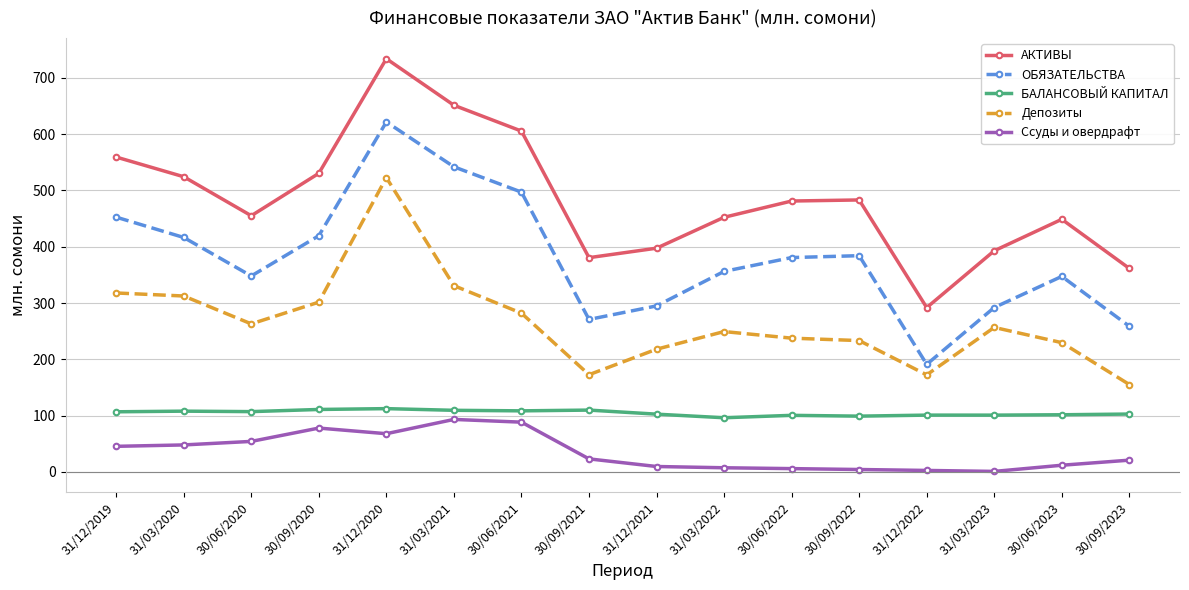

True or false: АКТИВЫ has more than 1 interior local peaks.

True